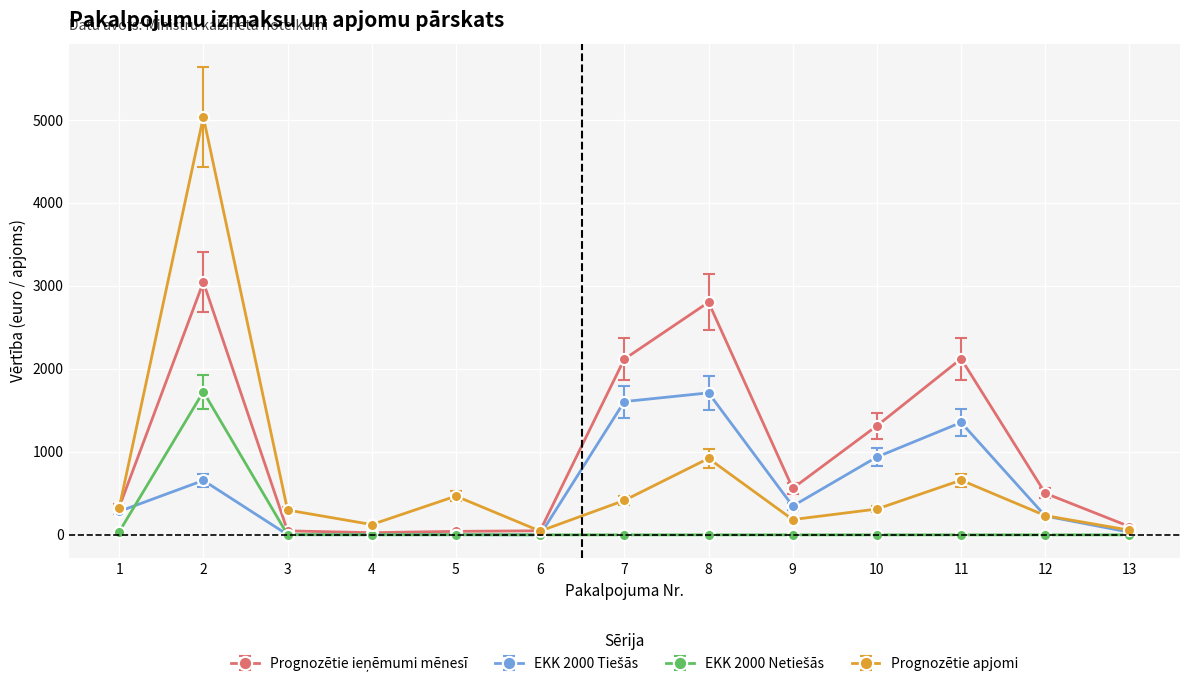

Which series has the widest spread of values?

Prognozētie apjomi